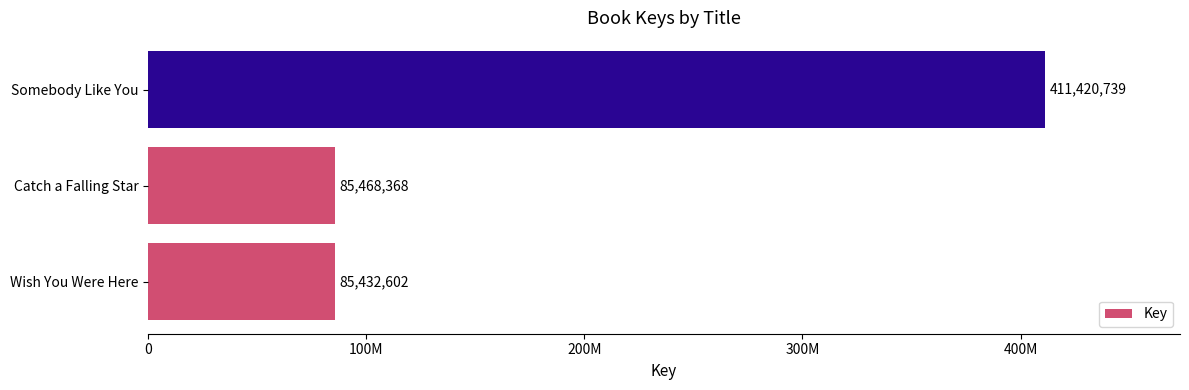

What is the difference between the maximum and second lowest values?

325952371